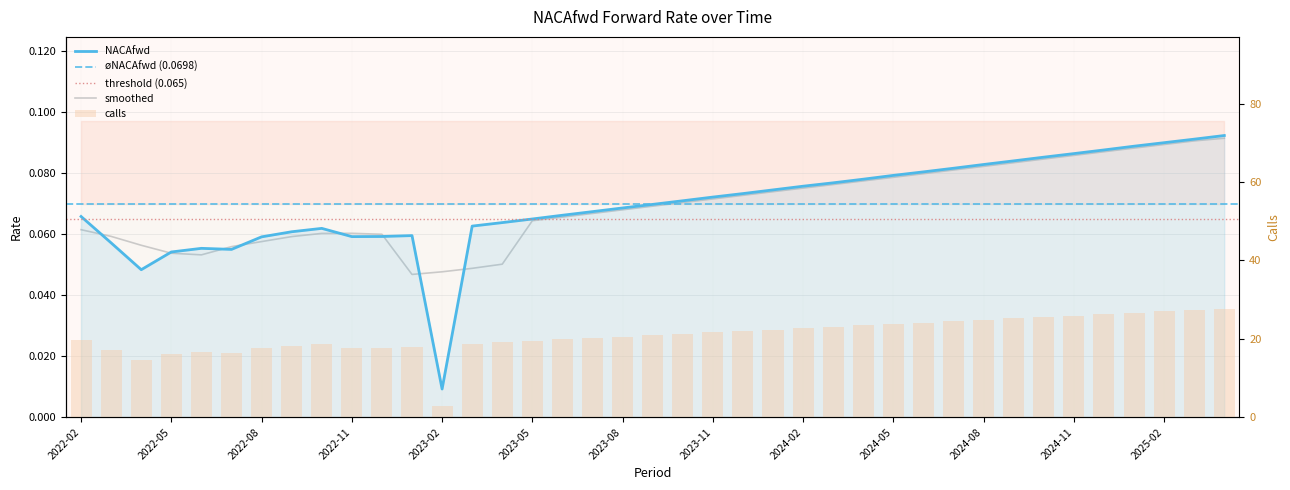

Which label corresponds to the smallest value in the chart?

2023-02